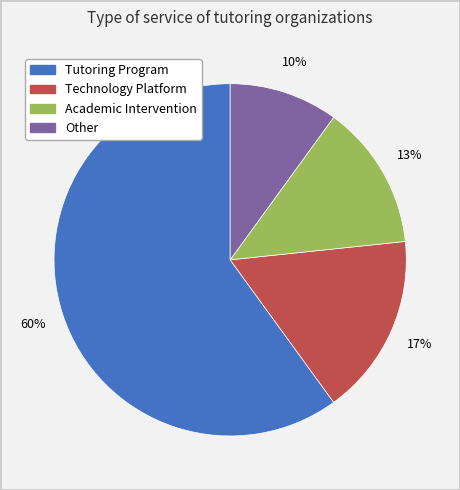

What is the largest slice in the pie chart?

Tutoring Program